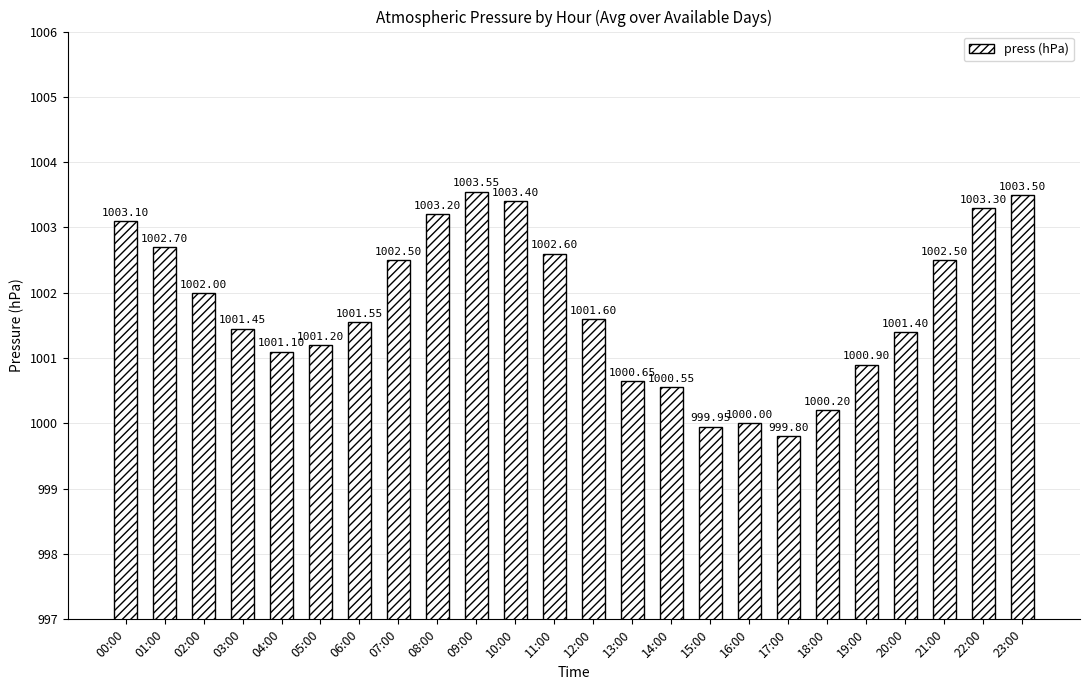

Does the chart contain stacked bars?

No